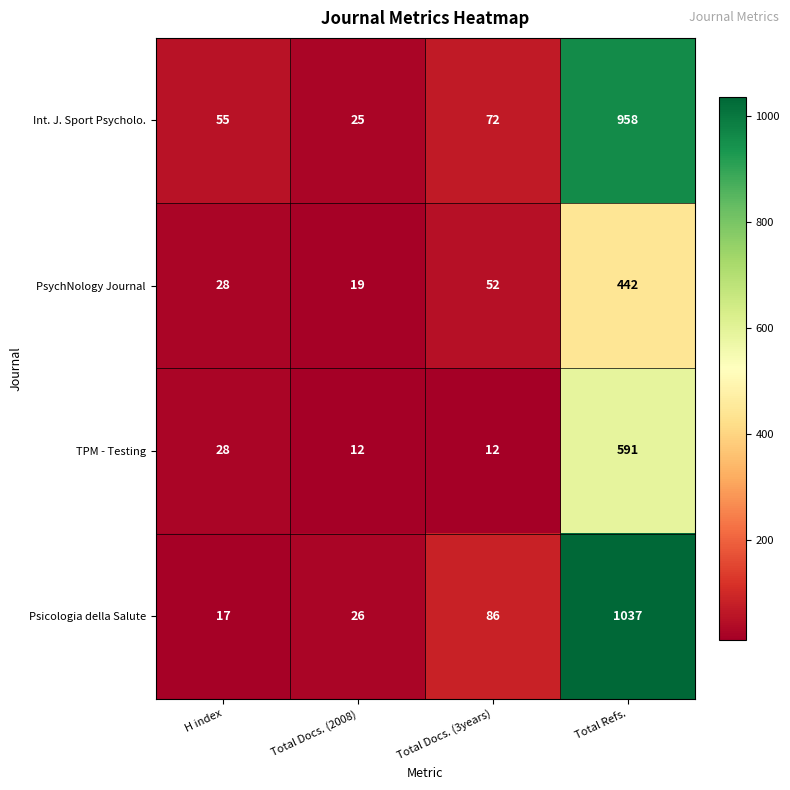

Reading right to left, list all the values displayed in this chart.

Int. J. Sport Psycholo.: 958	72	25	55
PsychNology Journal: 442	52	19	28
TPM - Testing: 591	12	12	28
Psicologia della Salute: 1037	86	26	17